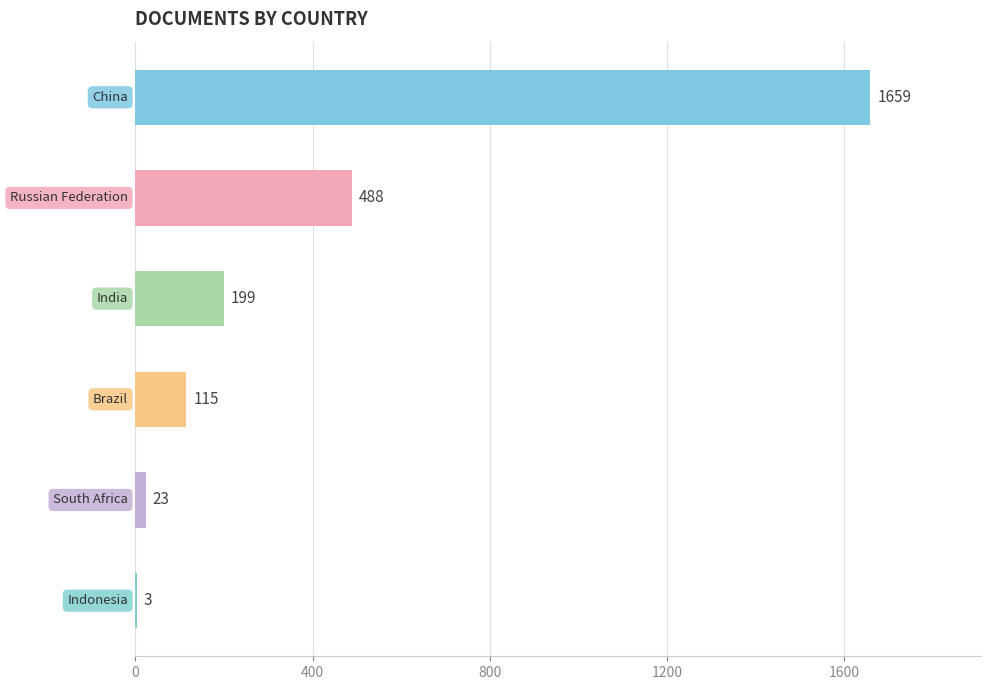

What is the sum of all values?

2487